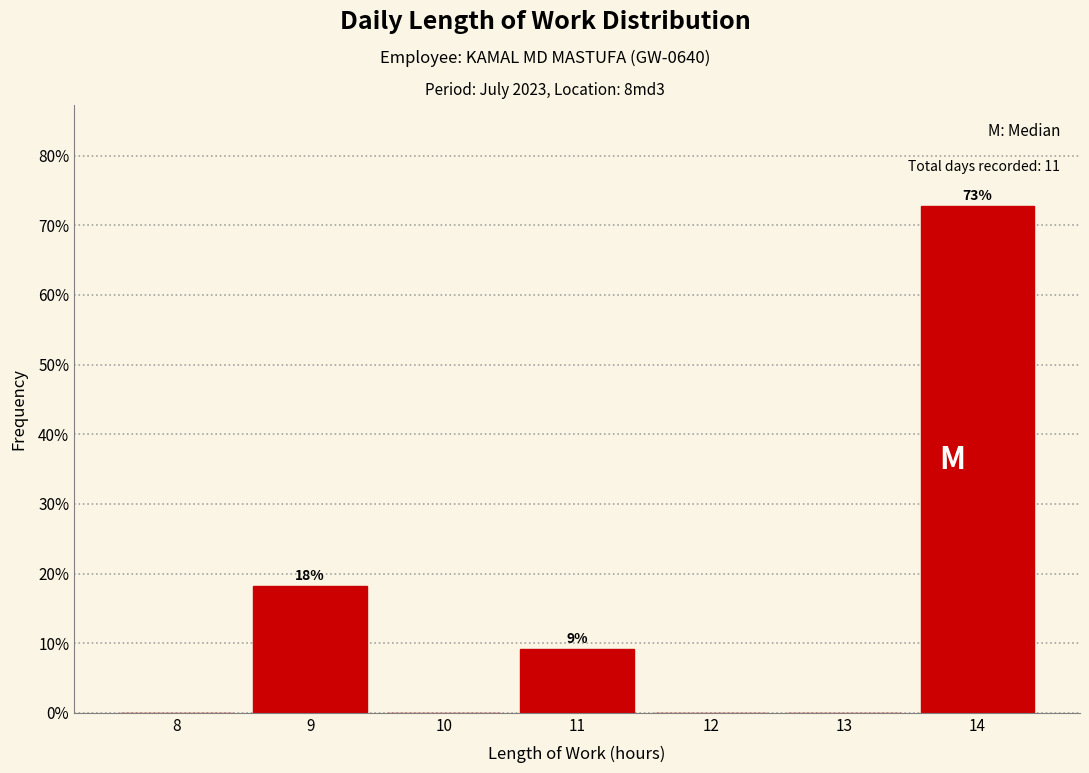

Which range on the x-axis has the tallest bar?

13.5 to 14.5